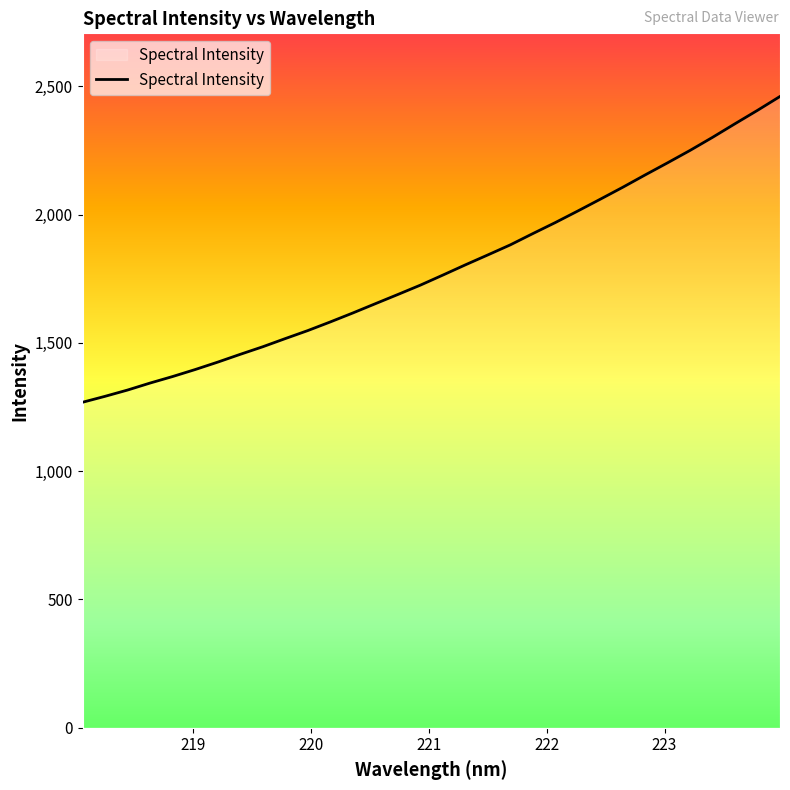

What is the difference between the maximum and minimum values?

1192.0